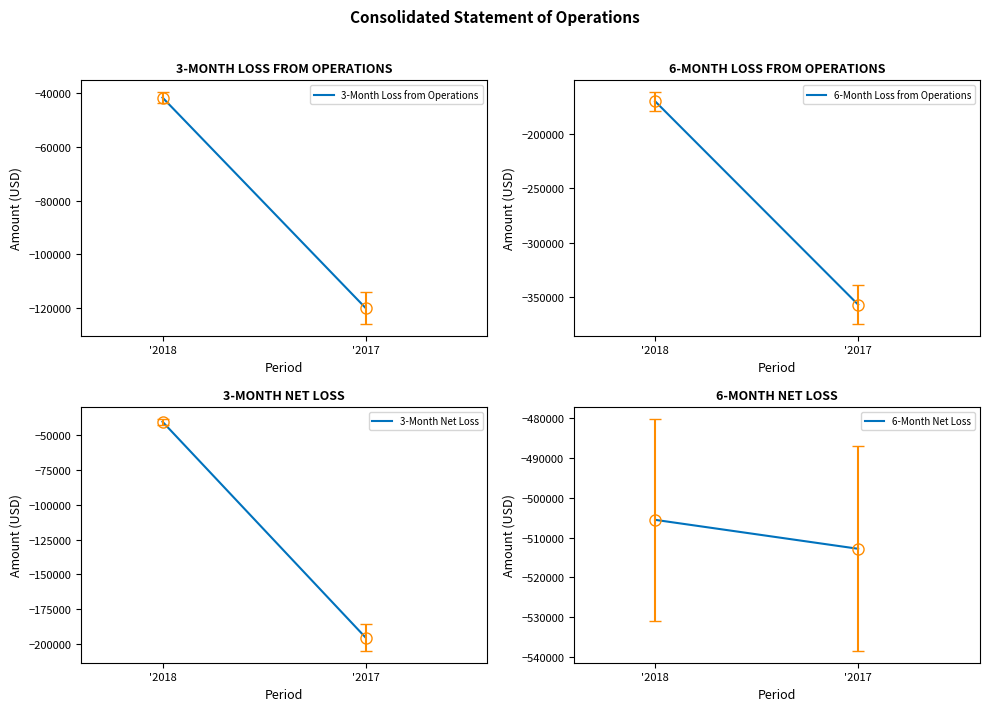

Where is 6-Month Loss from Operations nearest to the value -263560?

'2018